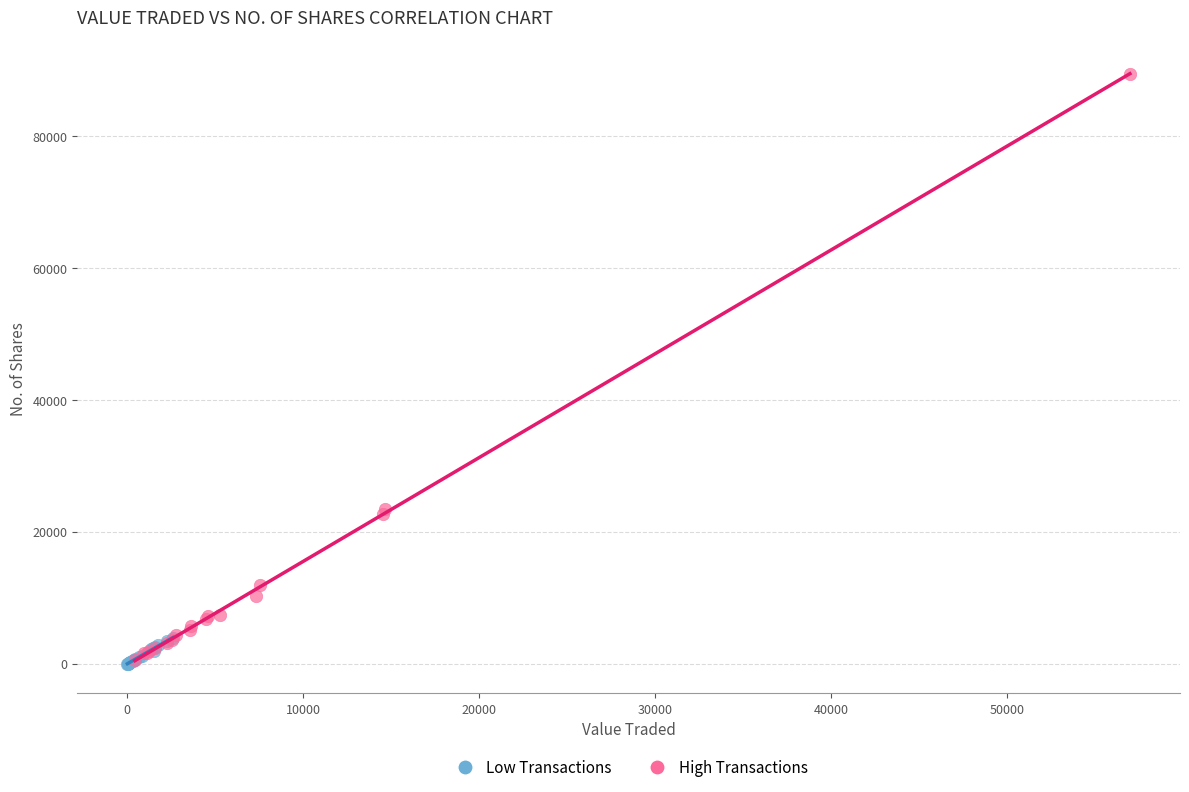

What are all the series names shown in the legend?

Low Transactions, High Transactions